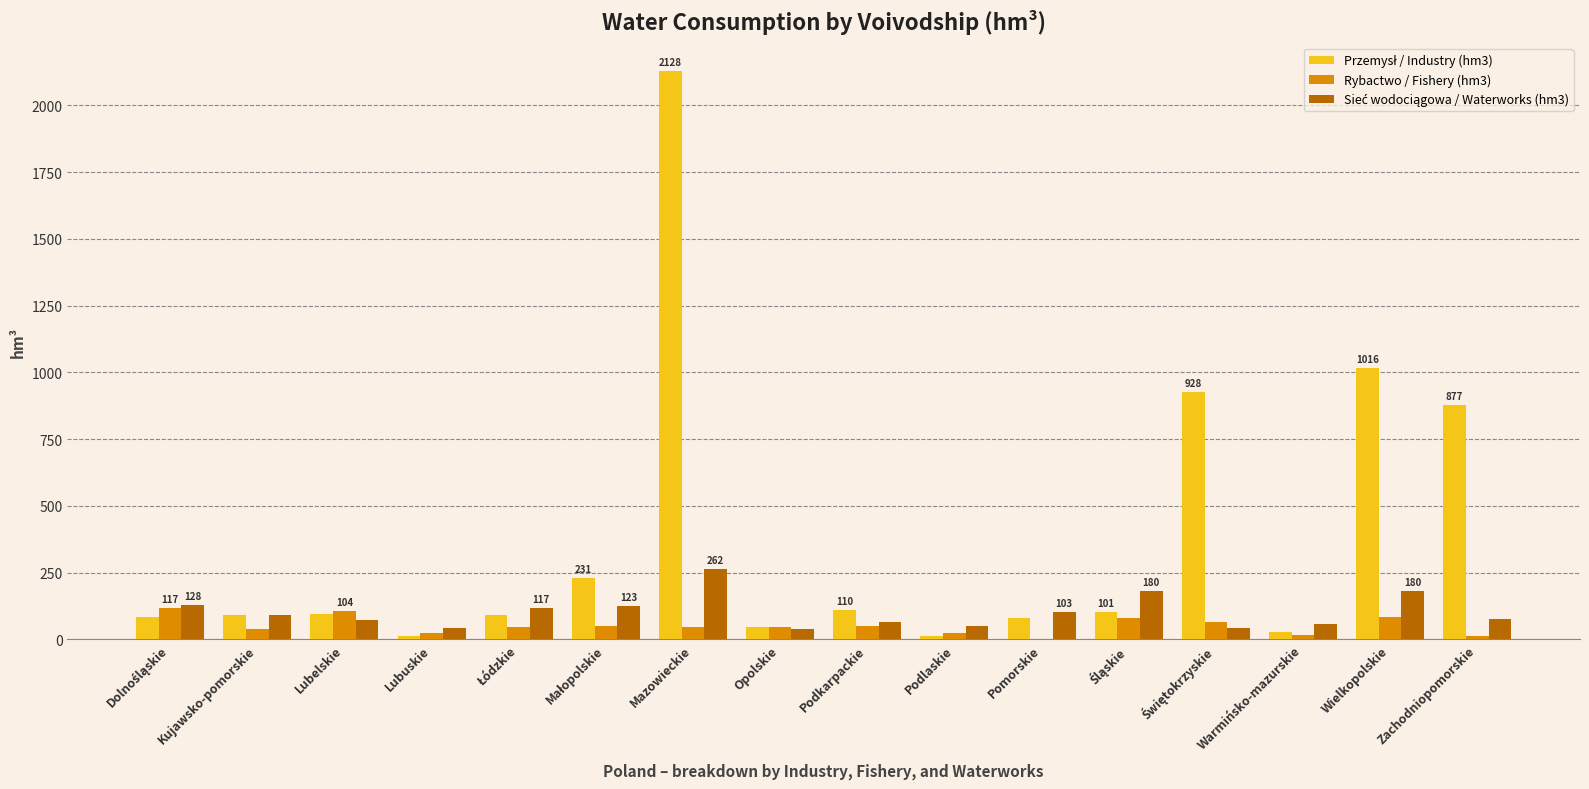

What is the spread (max minus min) of values at Pomorskie?

102.4